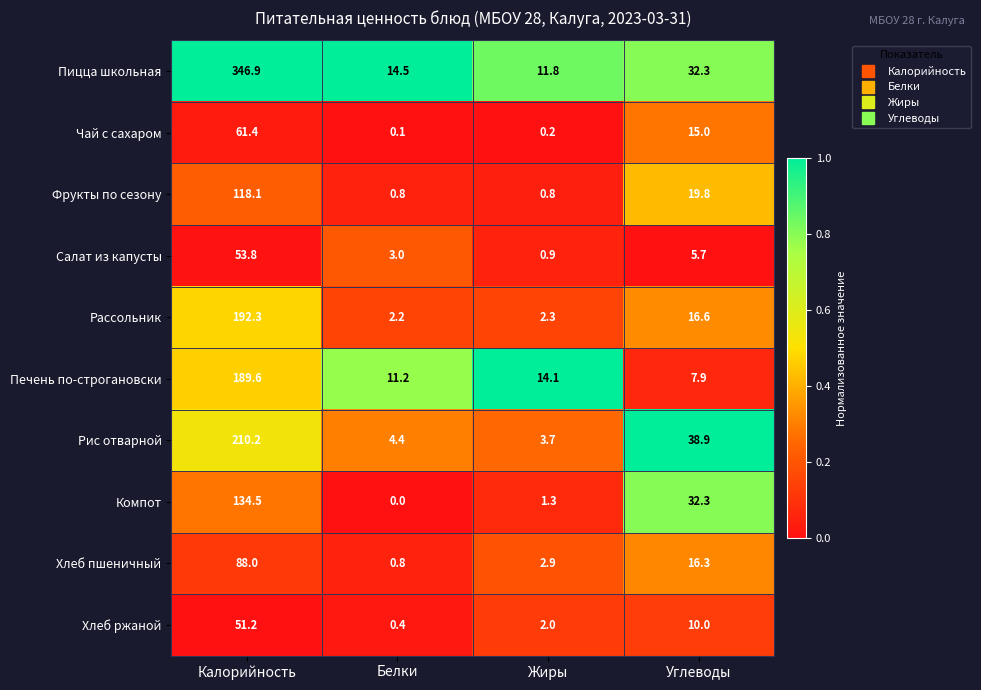

What is the difference between the Пицца школьная values at Калорийность and Углеводы?

314.6